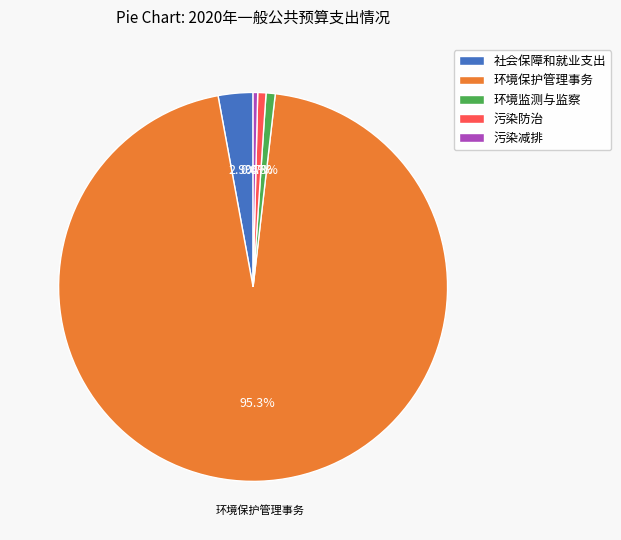

Does any single category account for the majority?

Yes